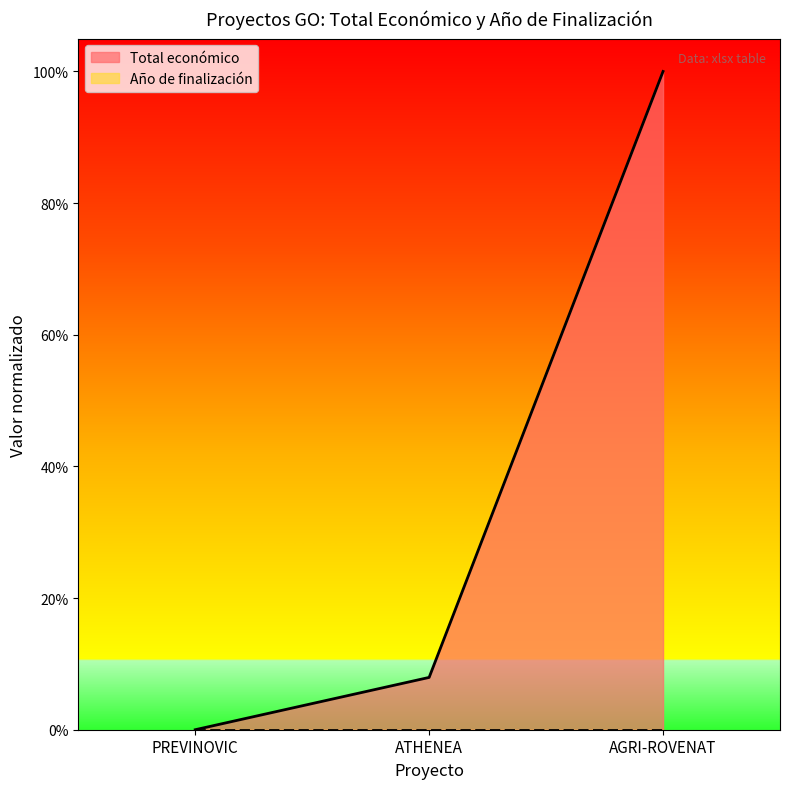

What is the average value?

0.4